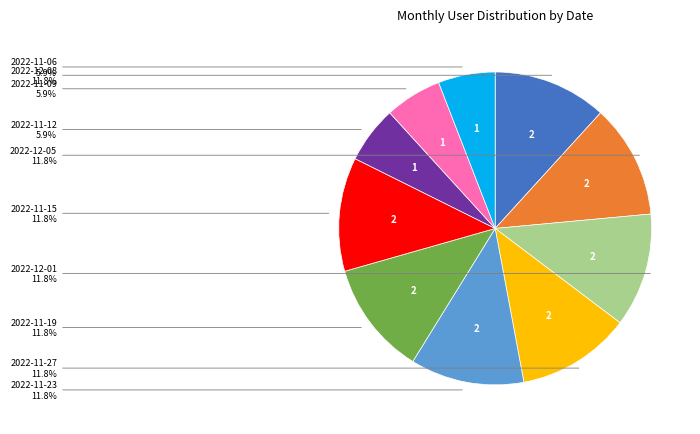

Is there a majority slice in this chart?

No